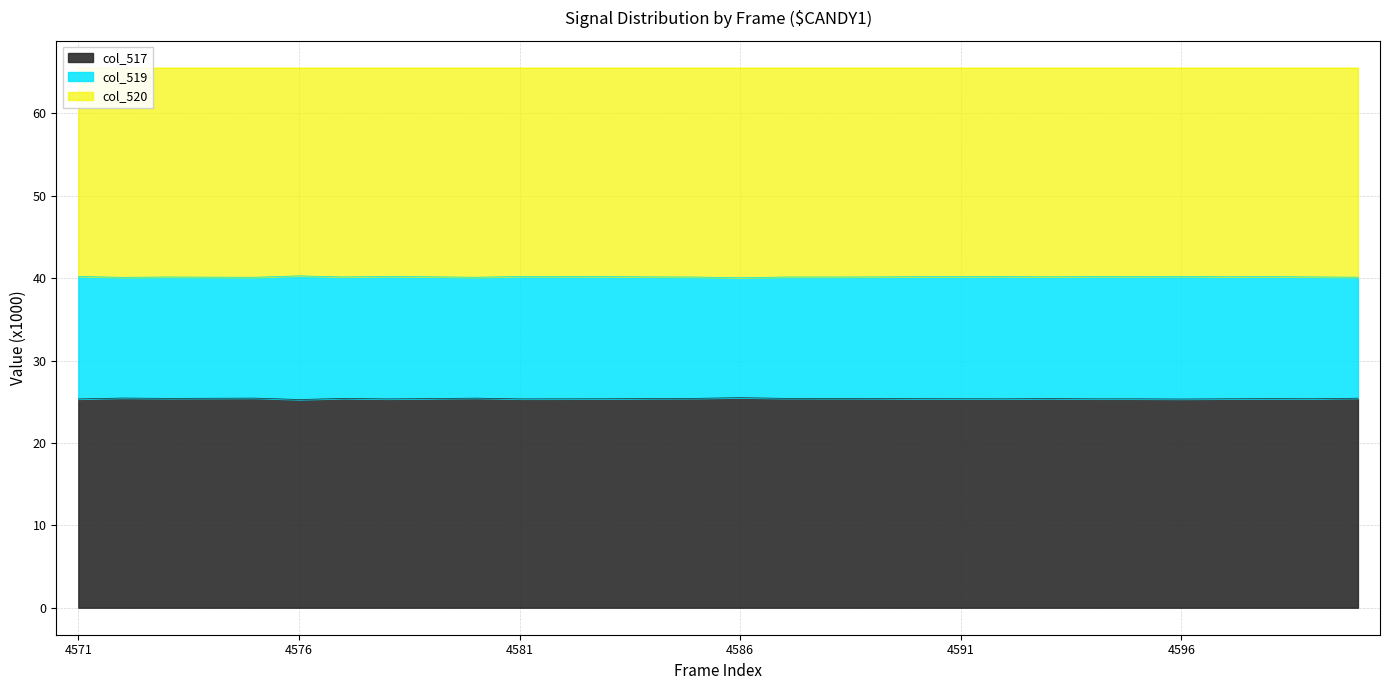

The col_517 series shows 25.3 at 4576. True or false?

True